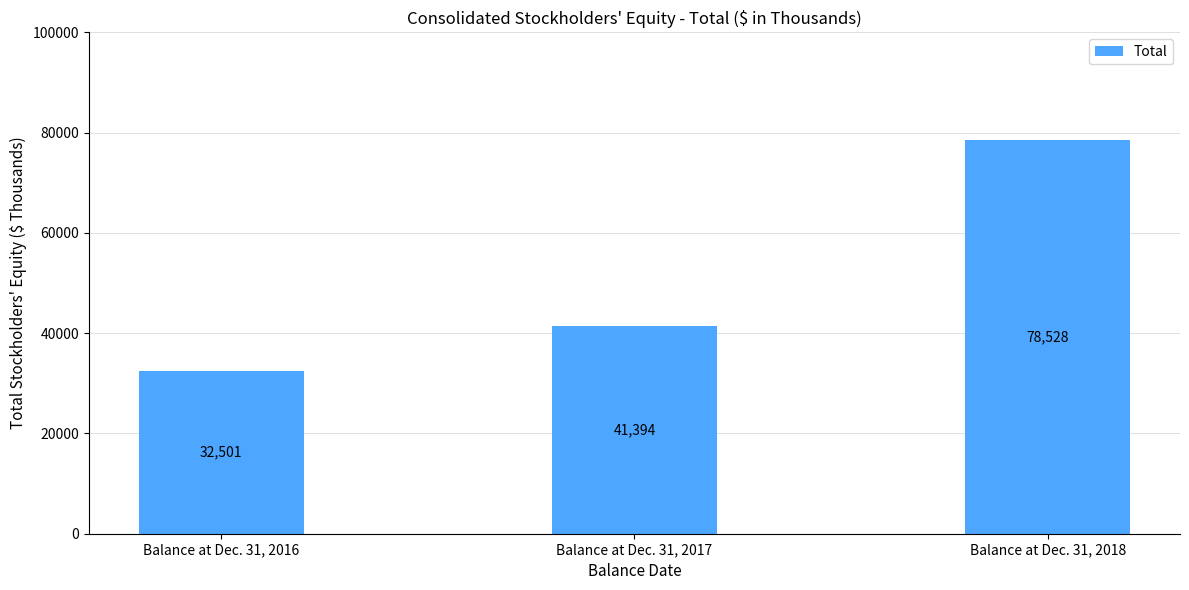

List the labels in order of value, largest first.

Balance at Dec. 31, 2018, Balance at Dec. 31, 2017, Balance at Dec. 31, 2016